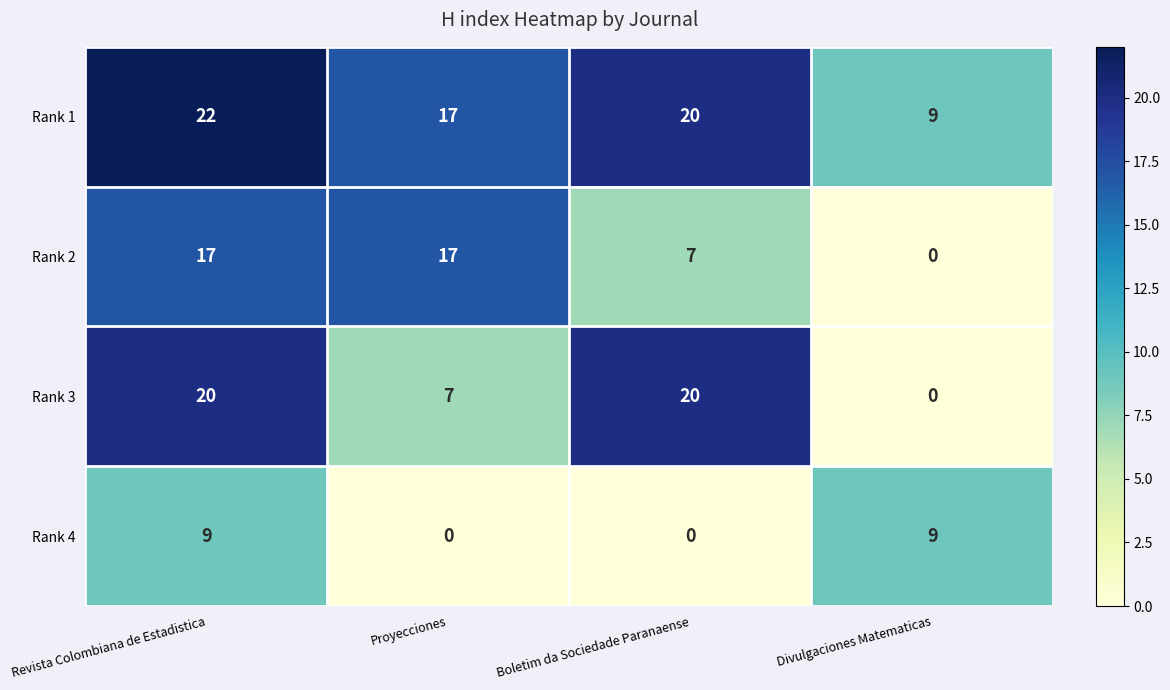

At which category is the sum across all series the highest?

Revista Colombiana de Estadistica